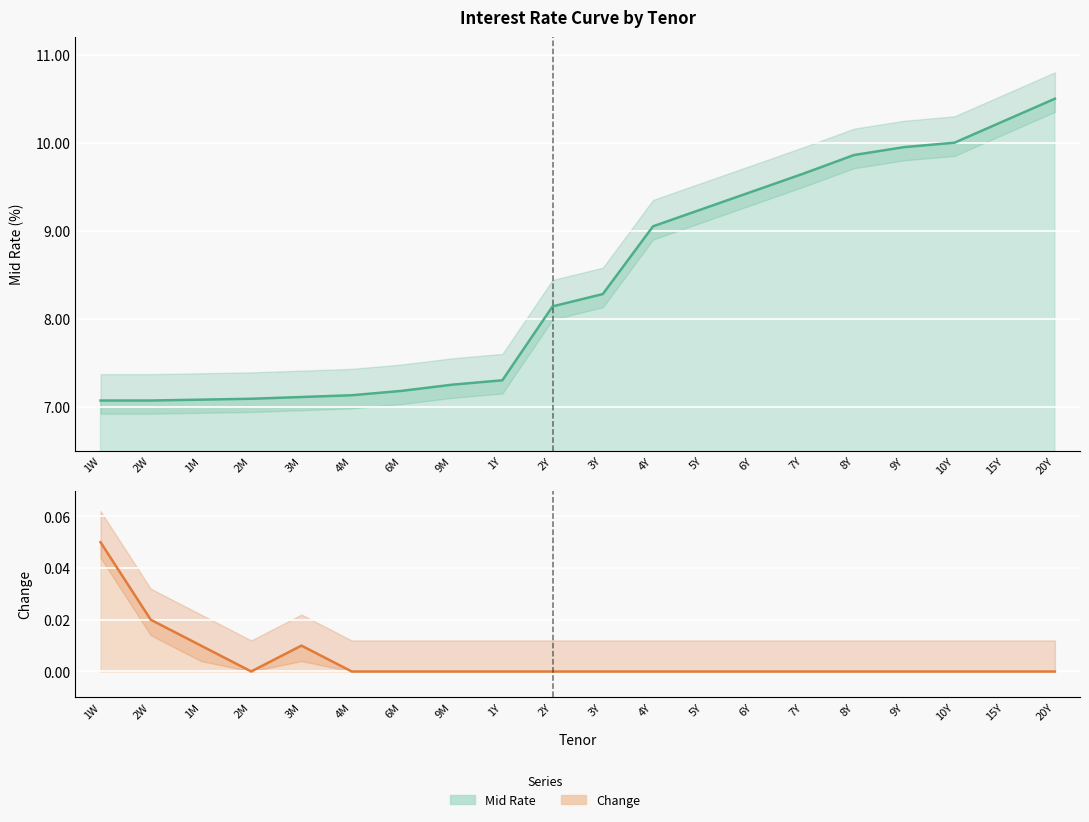

The Mid Rate series shows 16.7 at 6Y. True or false?

False